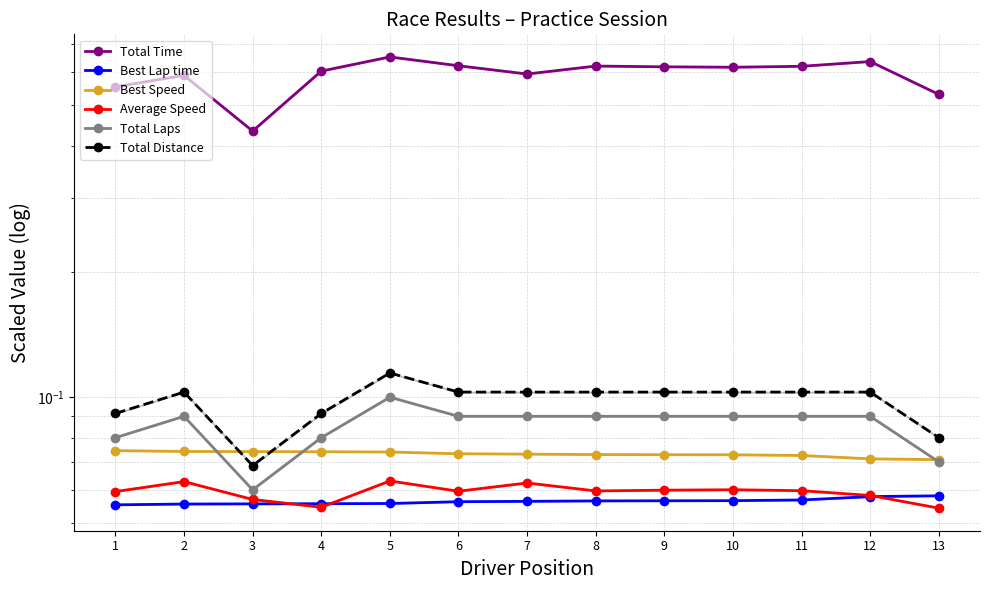

At which label does Total Distance reach its minimum?

3